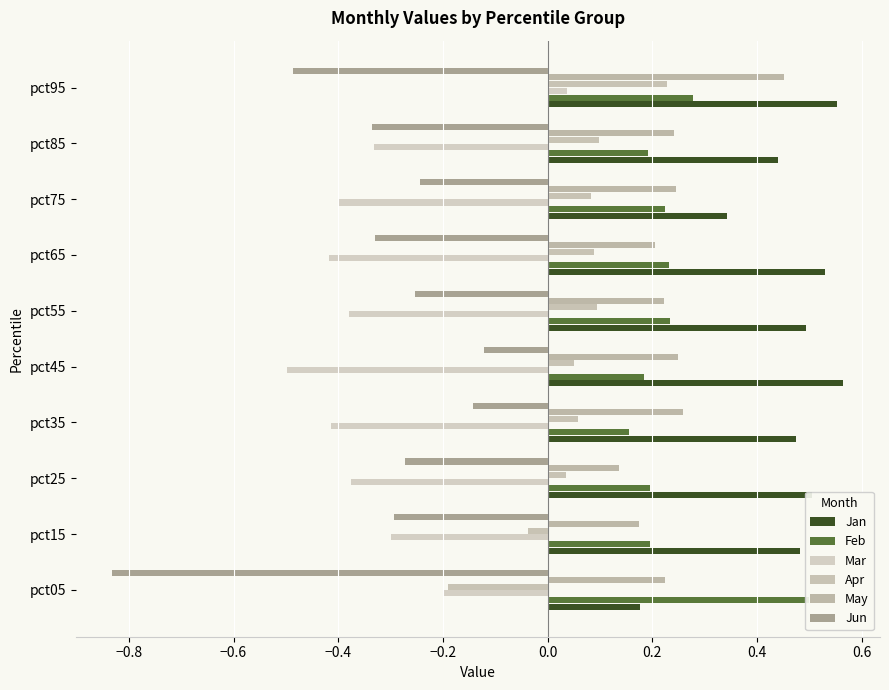

Are the bars grouped side by side (vs. stacked)?

Yes